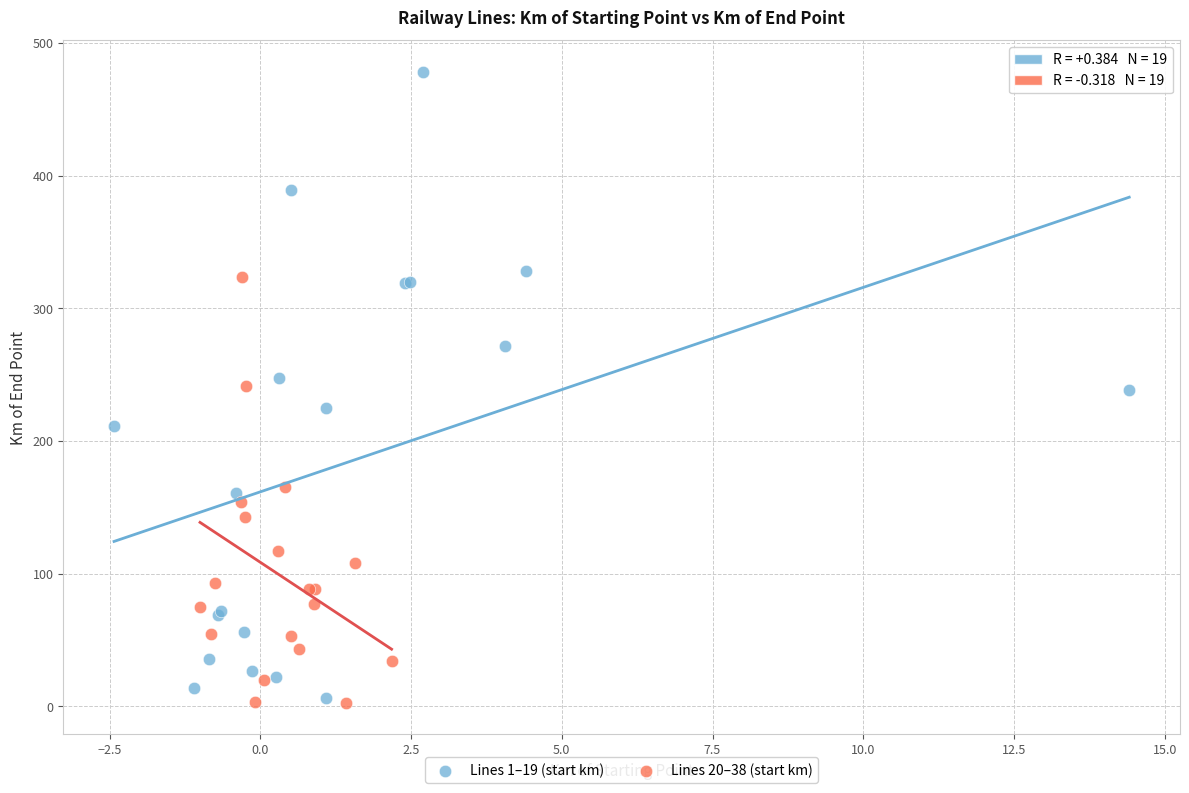

Which series reaches the maximum Y coordinate?

Lines 1–19 (start km)